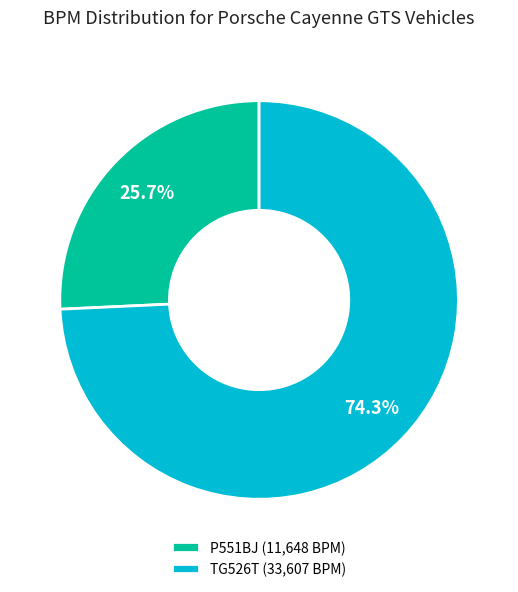

Is there a majority slice in this chart?

Yes